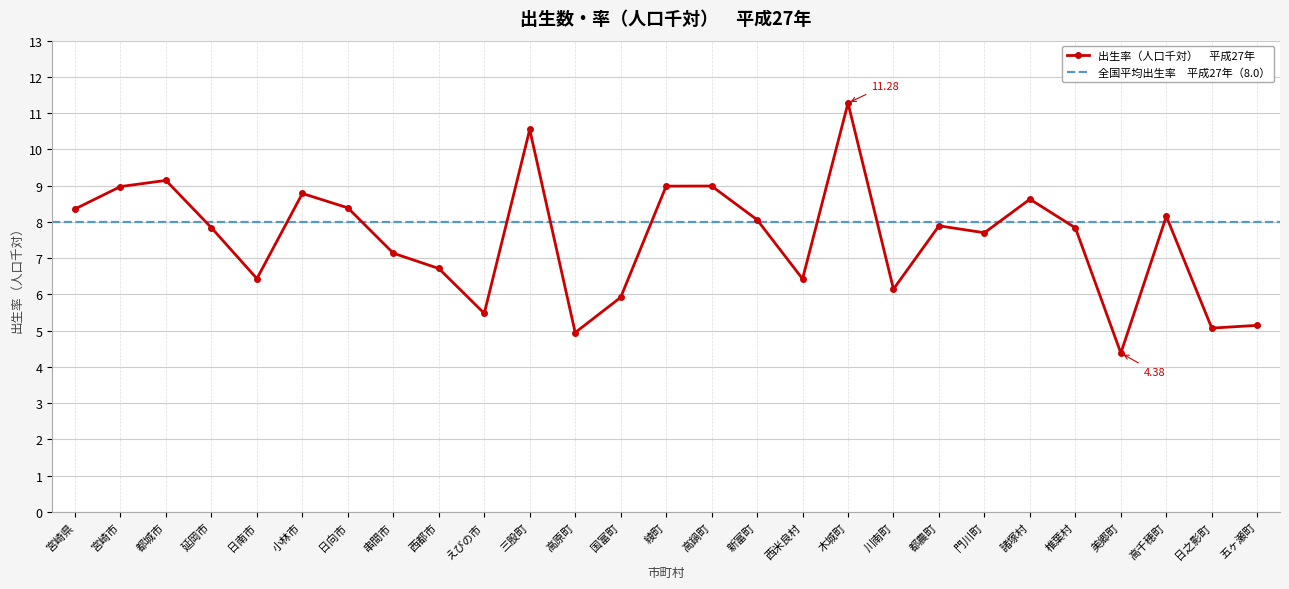

Reading right to left, what are all the values shown in this chart?

五ヶ瀬町=5.1	日之影町=5.1	高千穂町=8.2	美郷町=4.4	椎葉村=7.8	諸塚村=8.6	門川町=7.7	都農町=7.9	川南町=6.1	木城町=11.3	西米良村=6.4	新富町=8.1	高鍋町=9.0	綾町=9.0	国富町=5.9	高原町=4.9	三股町=10.5	えびの市=5.5	西都市=6.7	串間市=7.1	日向市=8.4	小林市=8.8	日南市=6.4	延岡市=7.8	都城市=9.1	宮崎市=9.0	宮崎県=8.4